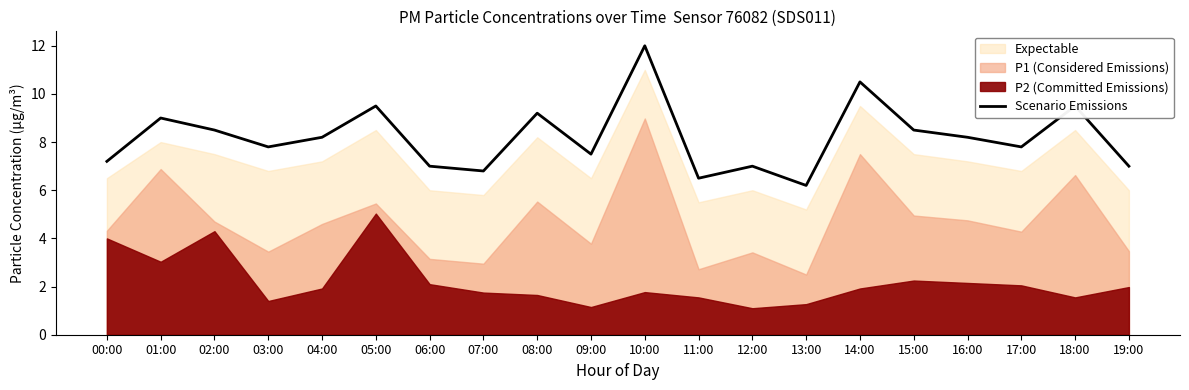

Reading left to right, transcribe all the data shown in this chart.

00:00=7.2	01:00=9.0	02:00=8.5	03:00=7.8	04:00=8.2	05:00=9.5	06:00=7.0	07:00=6.8	08:00=9.2	09:00=7.5	10:00=12.0	11:00=6.5	12:00=7.0	13:00=6.2	14:00=10.5	15:00=8.5	16:00=8.2	17:00=7.8	18:00=9.5	19:00=7.0